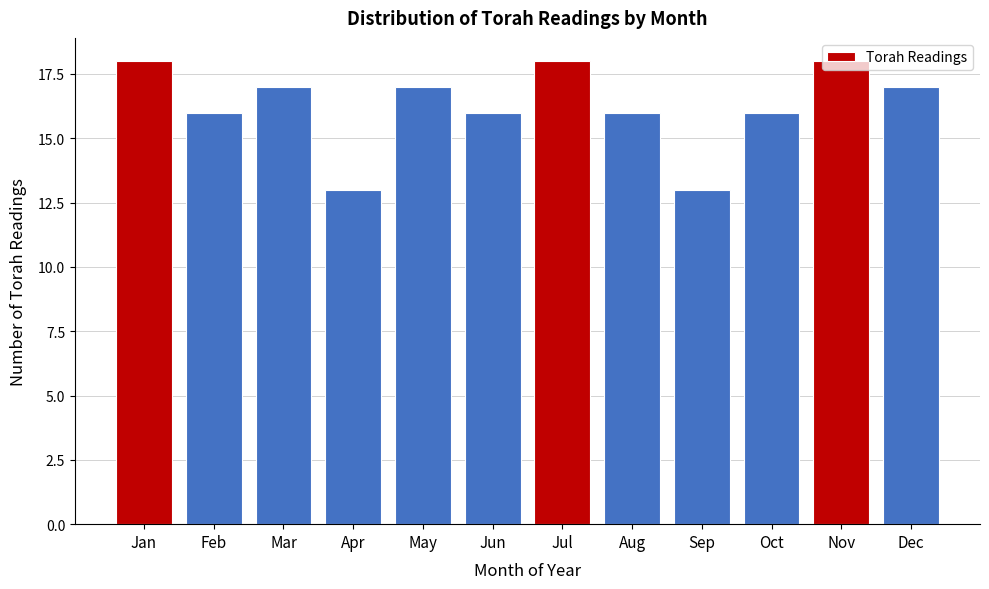

What is the value of the 8th bar from the left?

16